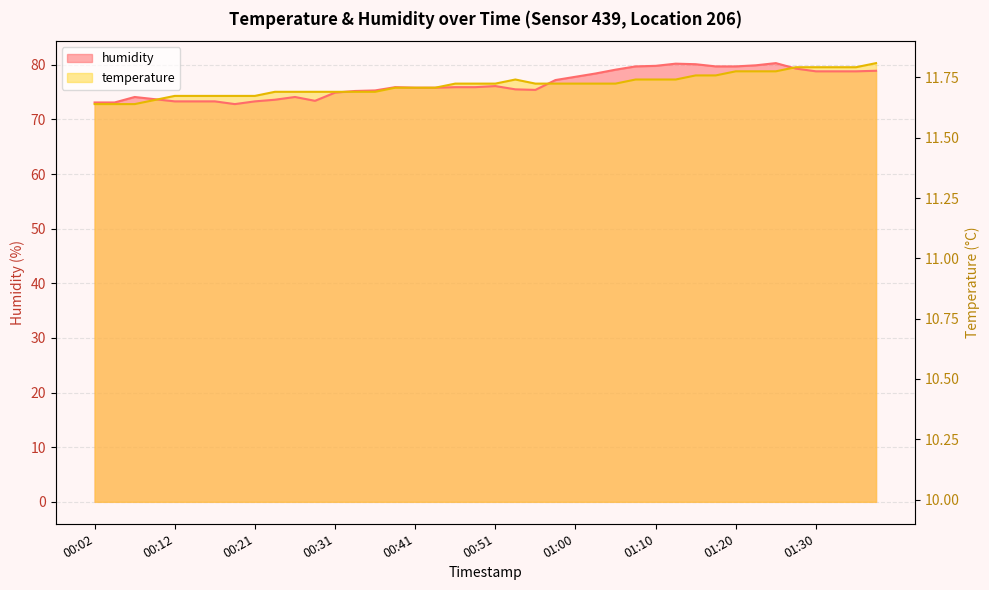

What are all the series names shown in the legend?

temperature, humidity